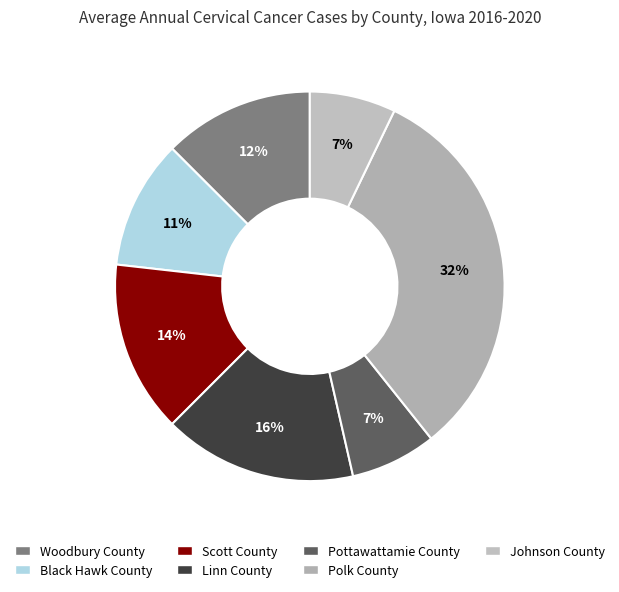

To the nearest percent, what portion does Linn County represent?

16%